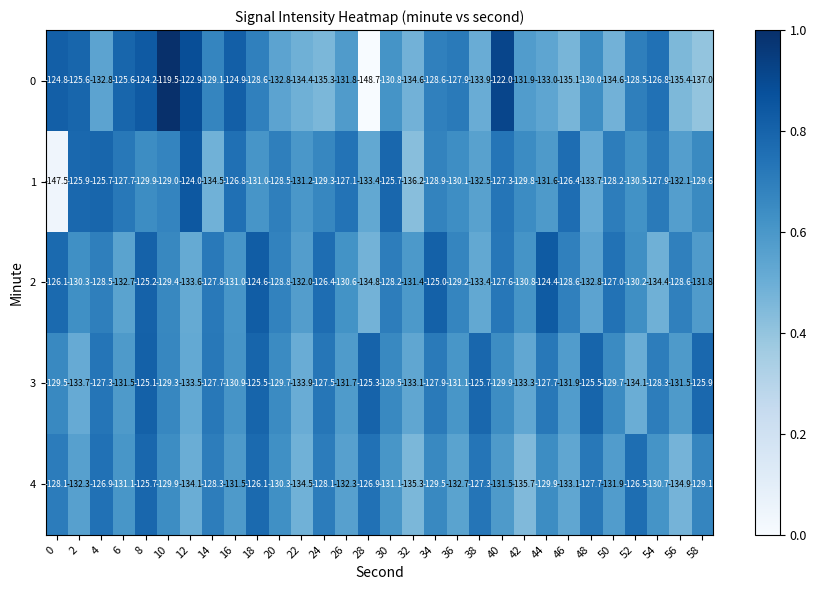

The value of 0 at 50 is -179.7. True or false?

False